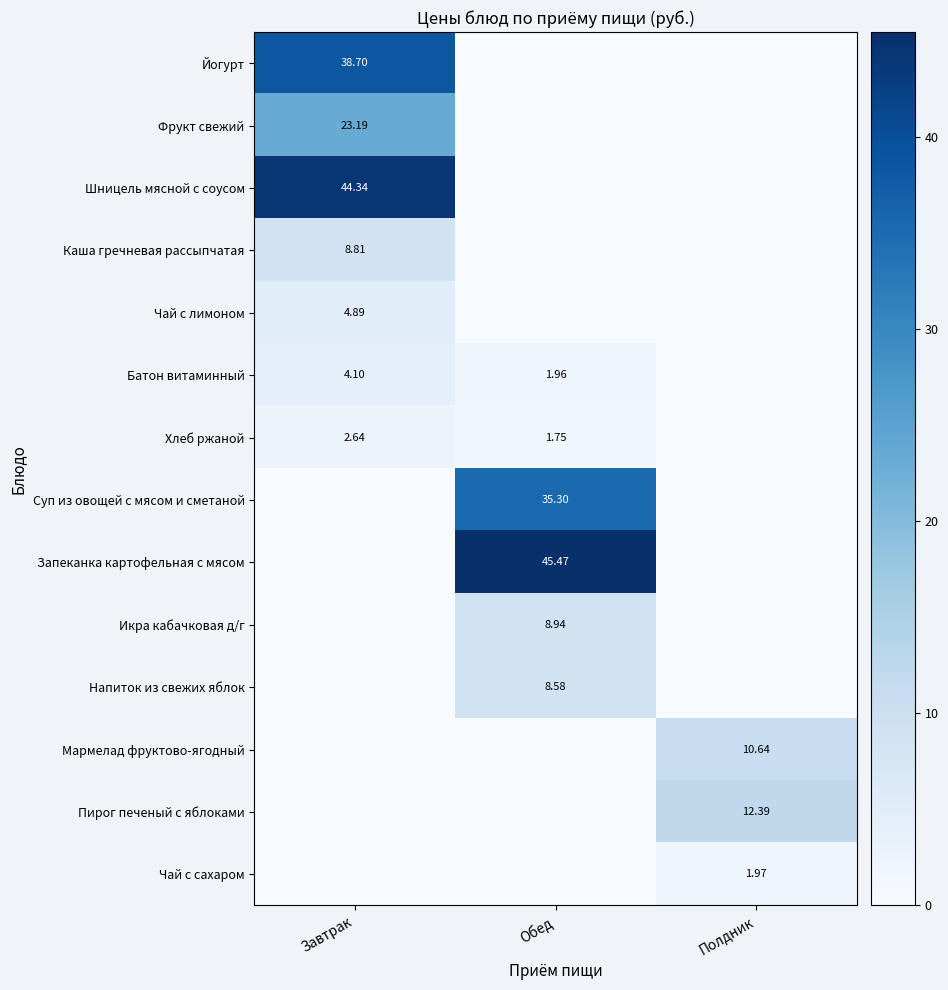

What is the total value across all series at Обед?

102.0